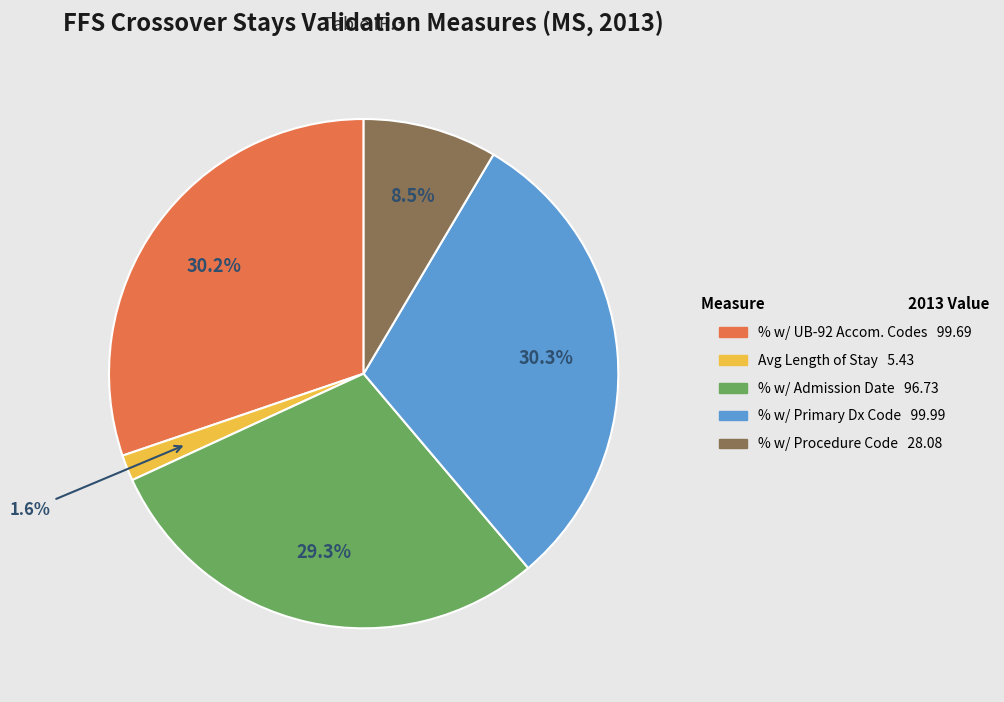

Is there a majority slice in this chart?

No